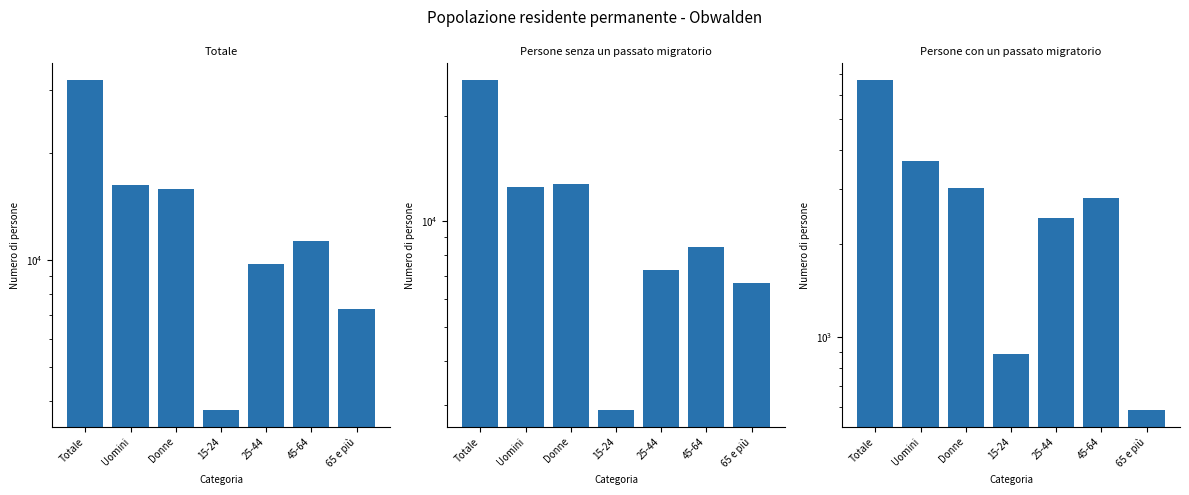

The Totale series shows 15770.9 at 45-64. True or false?

False